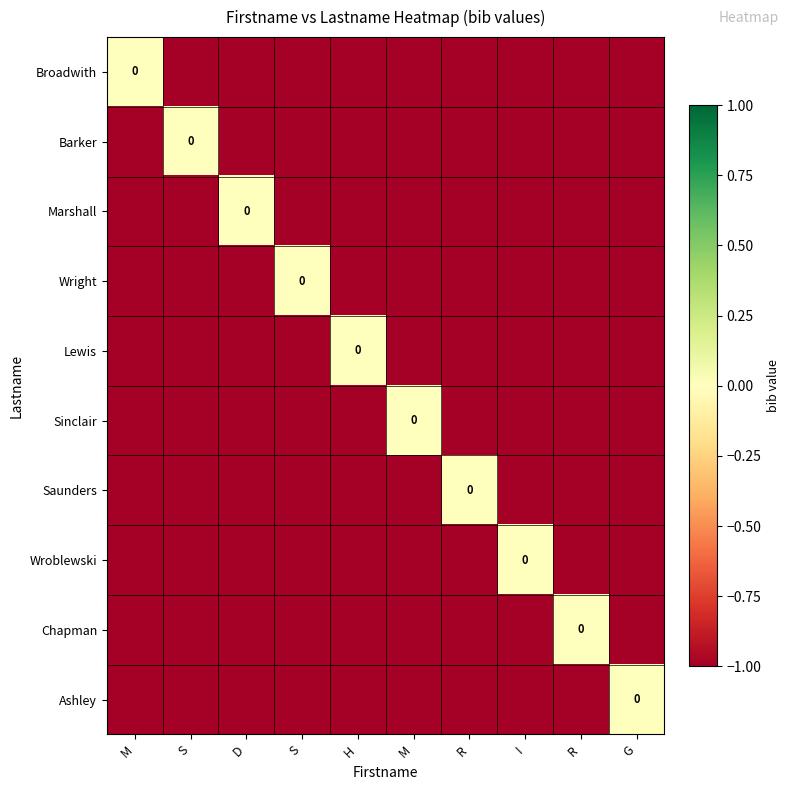

At which category is the sum across all series the highest?

M